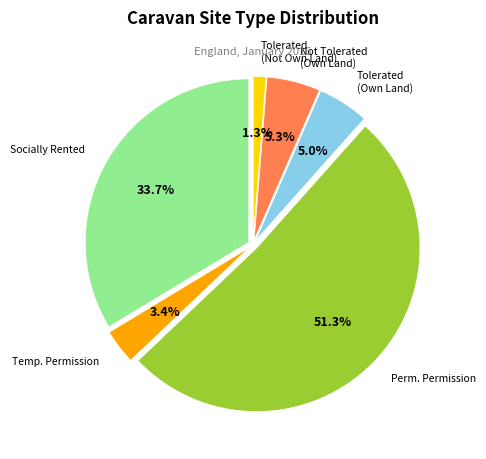

To the nearest percent, what percentage of the pie is Temporary Planning Permission?

3%